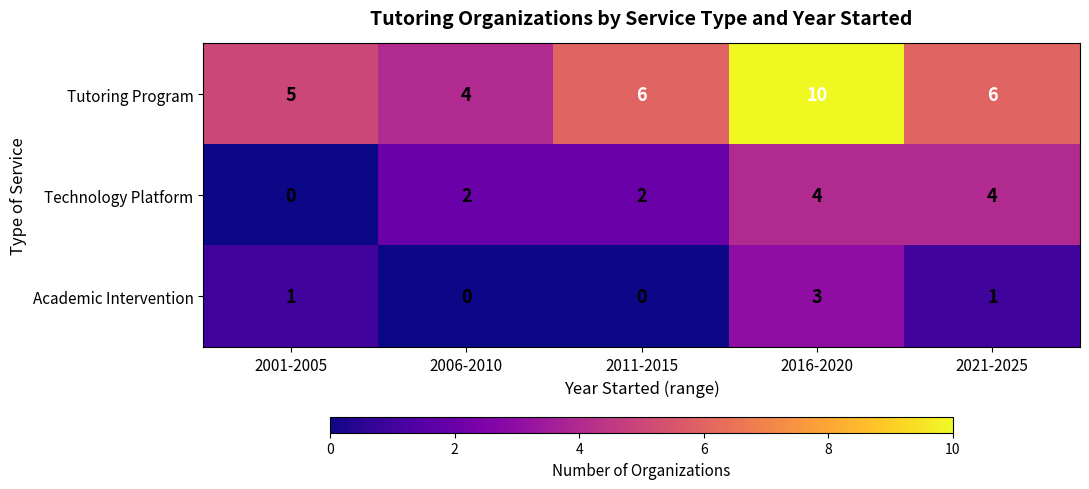

List the series in order of their peak value, lowest first.

Academic Intervention, Technology Platform, Tutoring Program